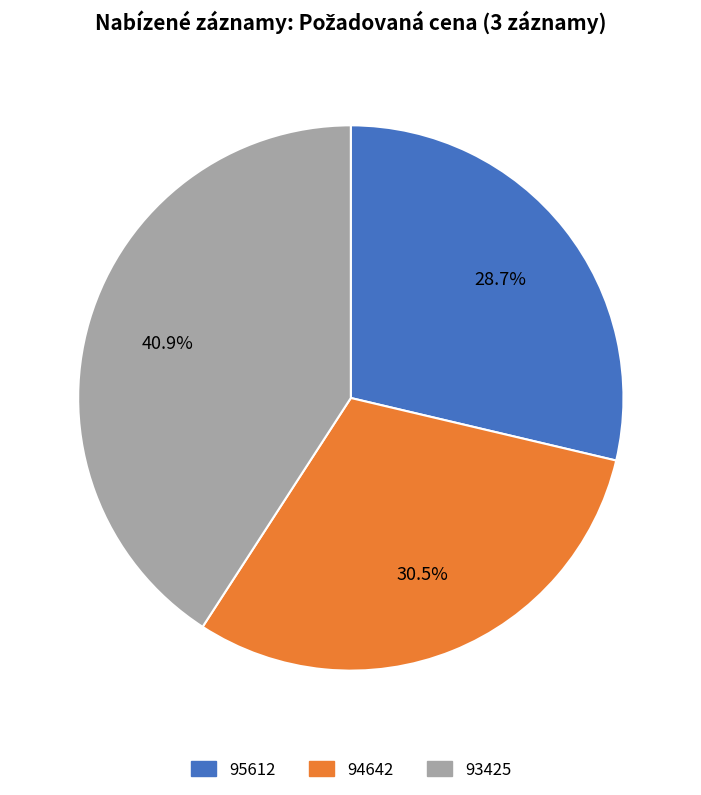

To the nearest percent, what is the average slice percentage?

33%